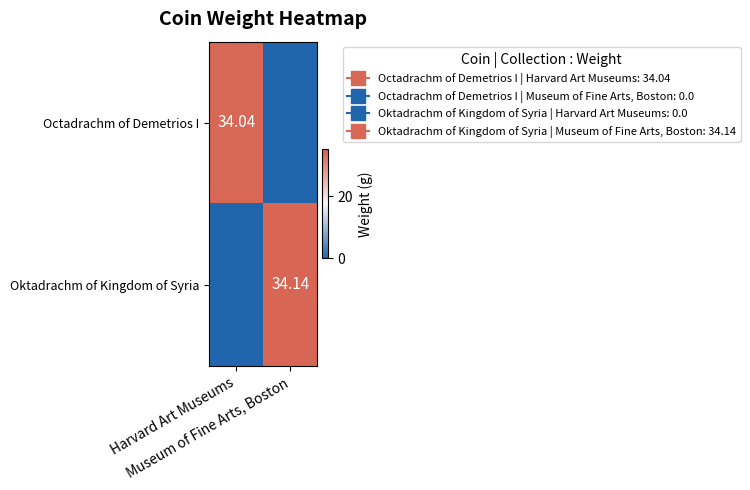

What is the greatest value displayed?

34.1